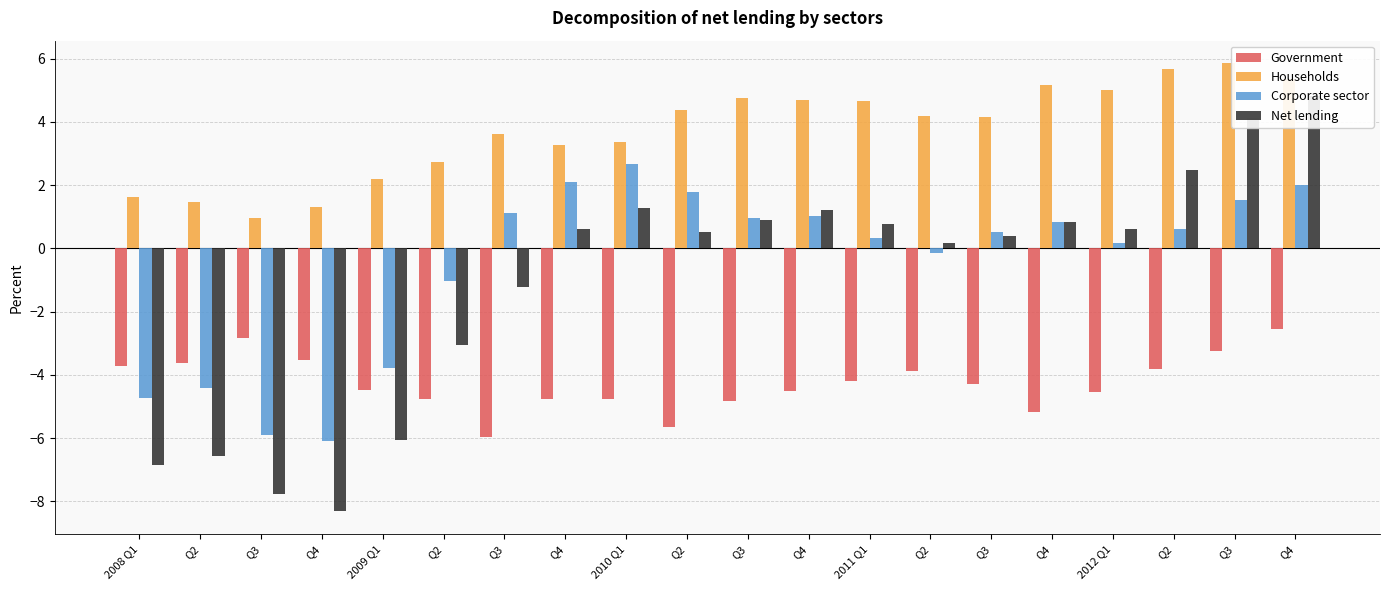

At which label does Households reach its minimum?

Q3